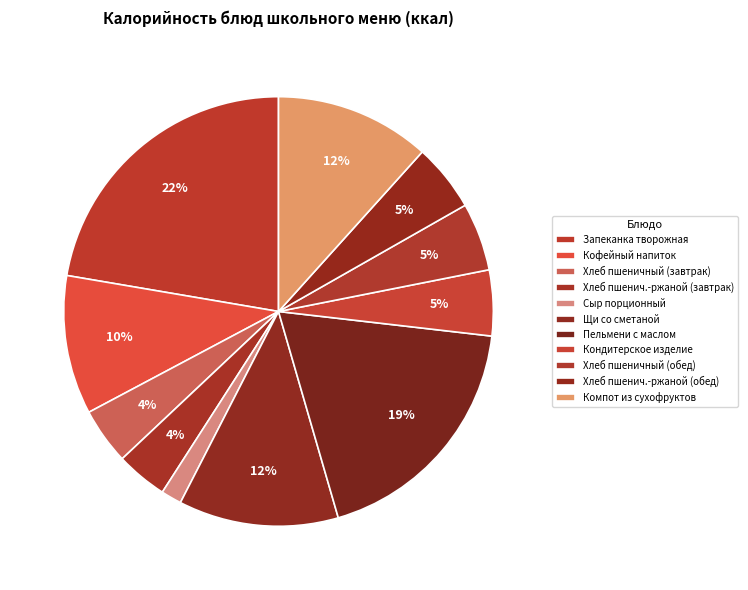

Is there a majority slice in this chart?

No